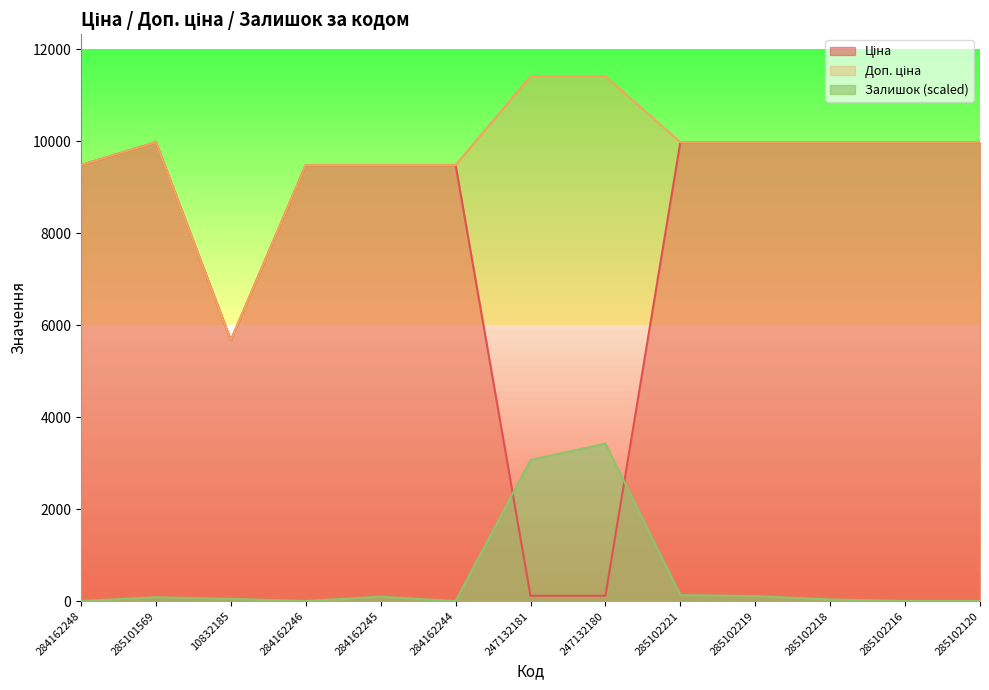

At which category does the chart reach its peak across all series?

247132181